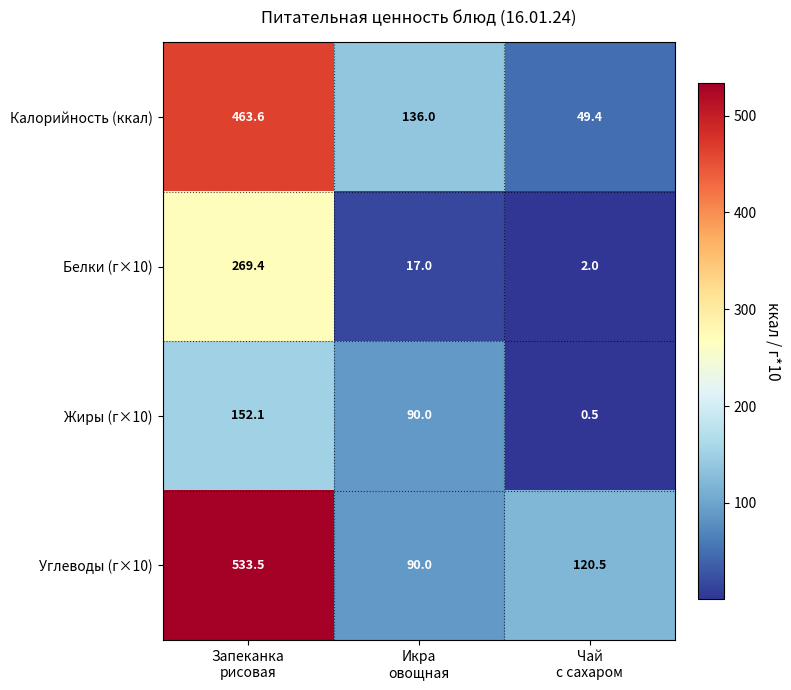

What is the lowest value of the Углеводы (г×10) series?

90.0